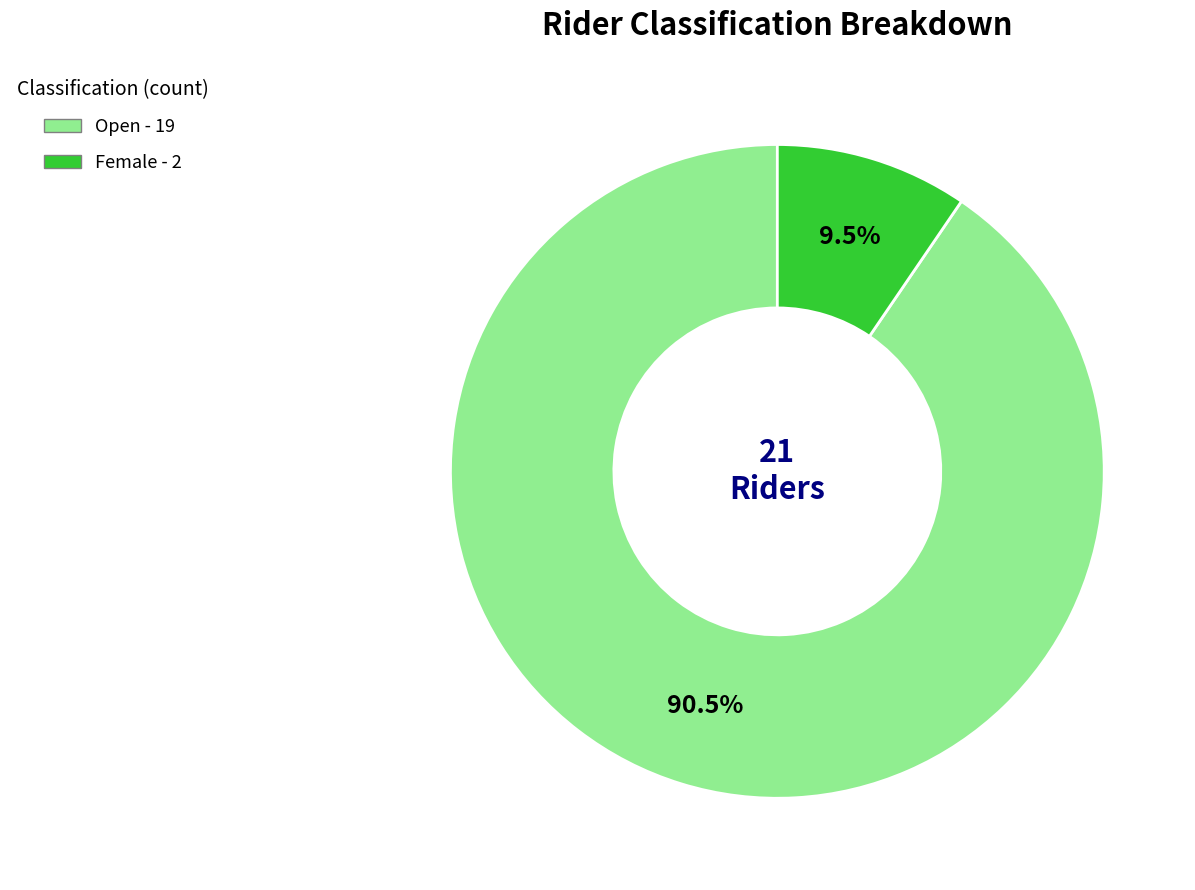

Is it true that Open is 99% of the pie?

False